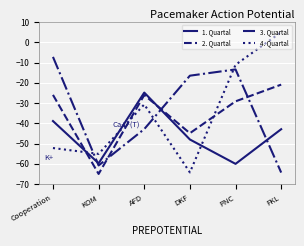

Does the chart display data point markers on the line(s)?

No